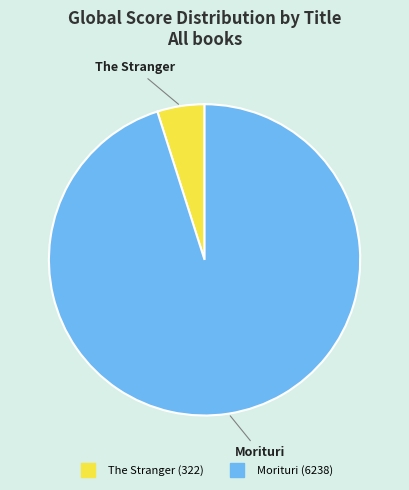

Which category has the biggest portion of the pie?

Morituri